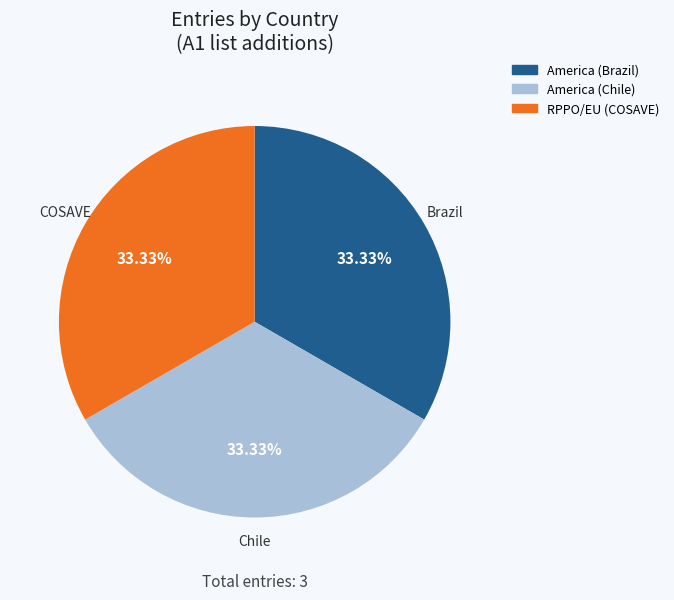

How many slices are in this pie chart?

3